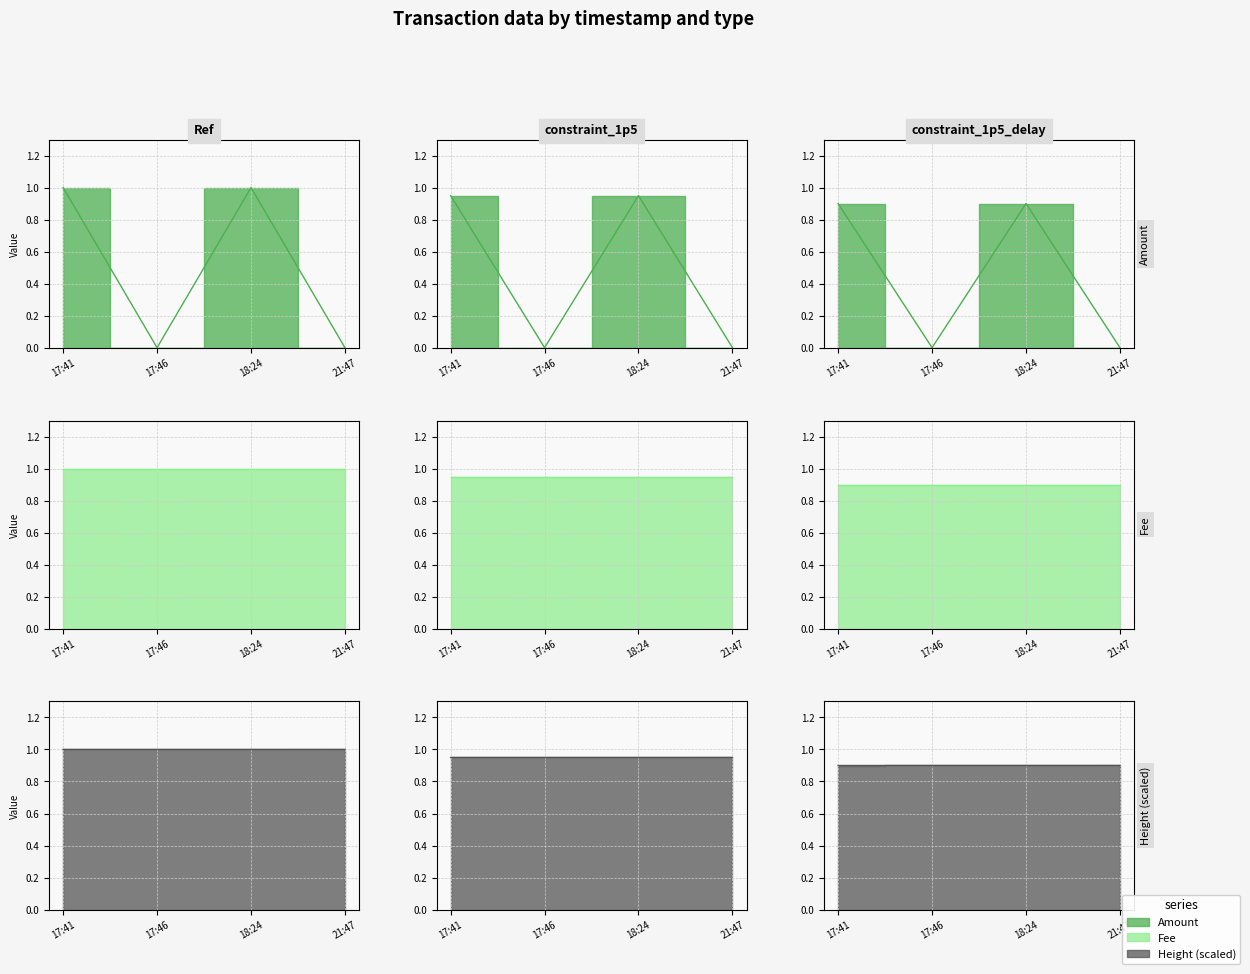

What is the label of the 1st point from the right?

21:47